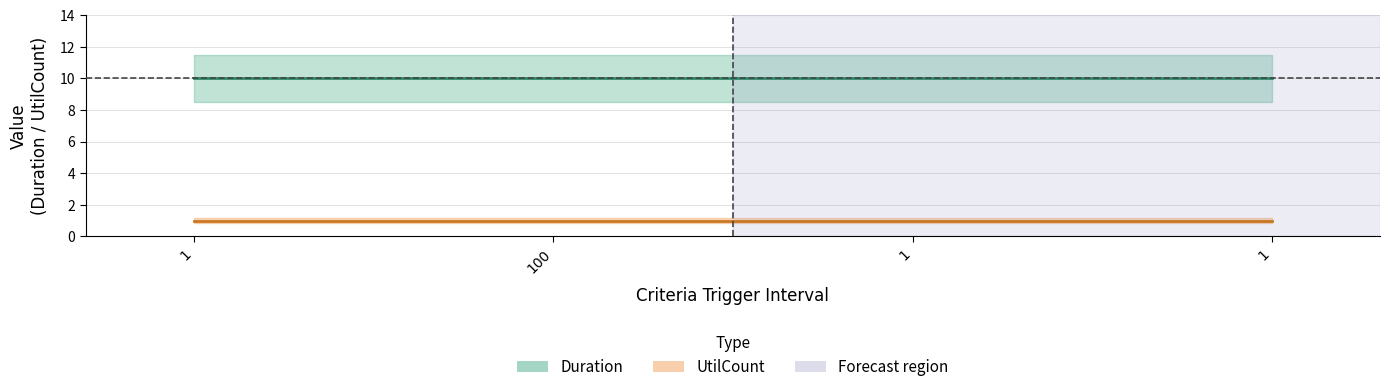

List the series in order of their overall mean, lowest first.

UtilCount, Duration